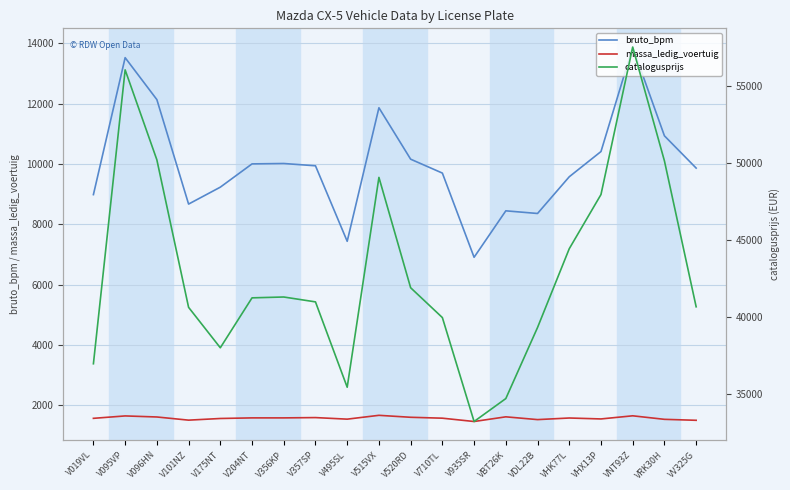

At which category is the sum across all series the highest?

VNT93Z